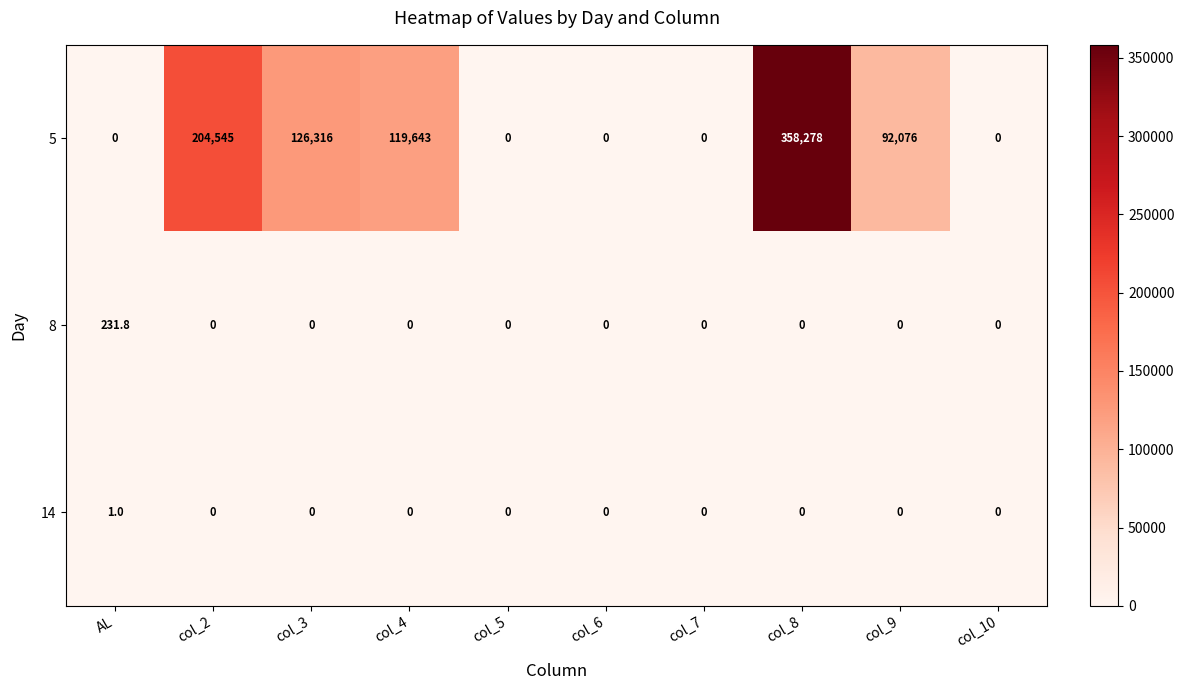

Count the 14 values in the range 0 to 1.

10